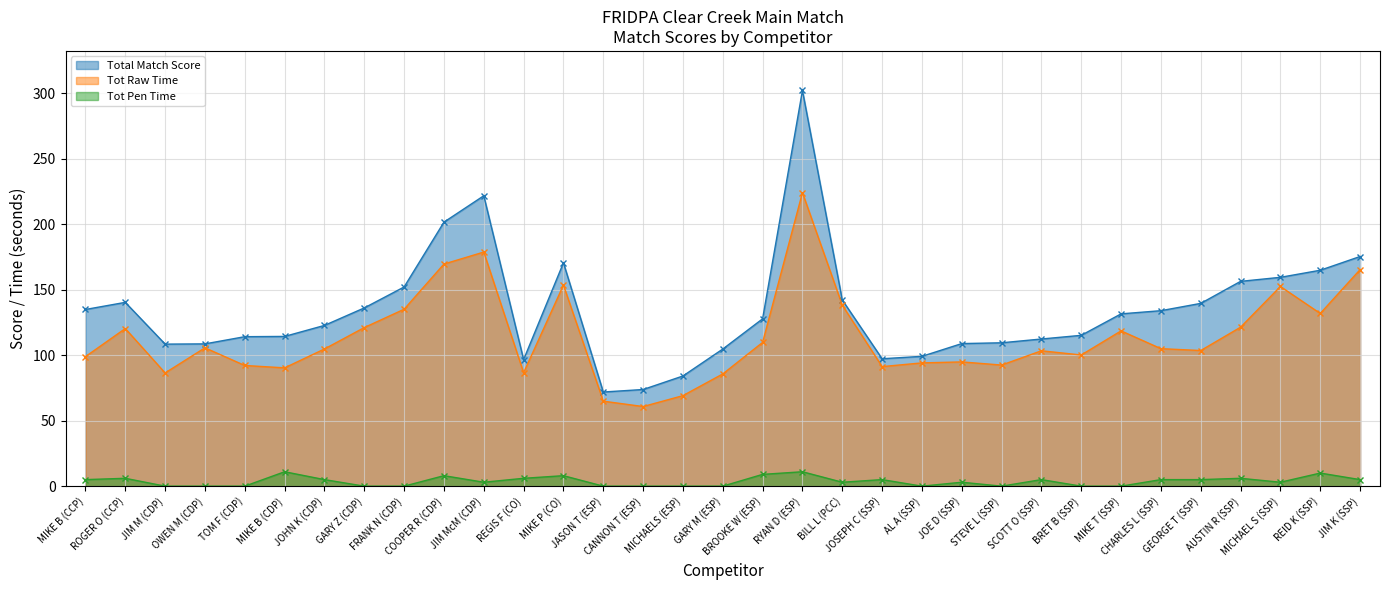

Rank the series at MIKE T (SSP) from lowest to highest value.

Tot Pen Time, Tot Raw Time, Total Match Score